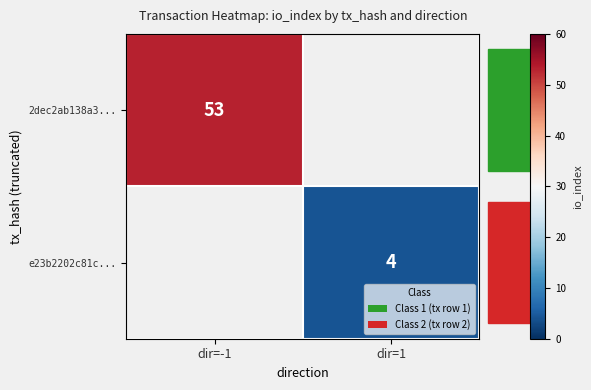

The value of 2dec2ab138a3... at dir=-1 is 94. True or false?

False